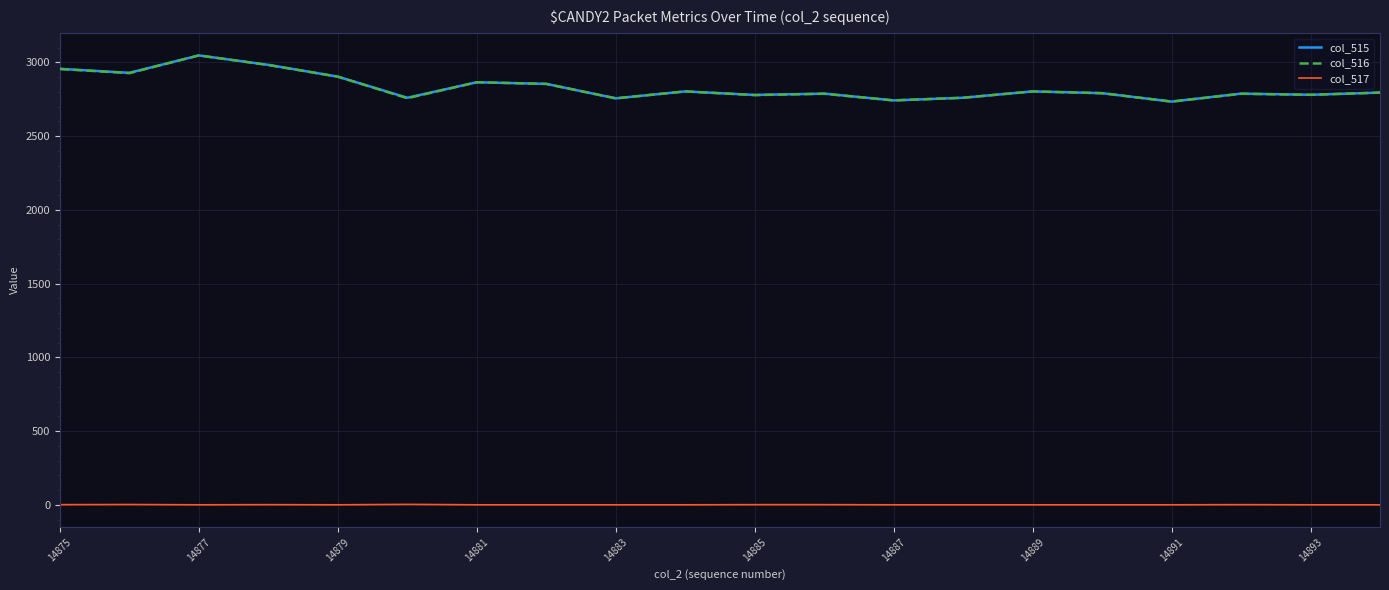

True or false: col_517 and col_516 intersect in this chart.

False